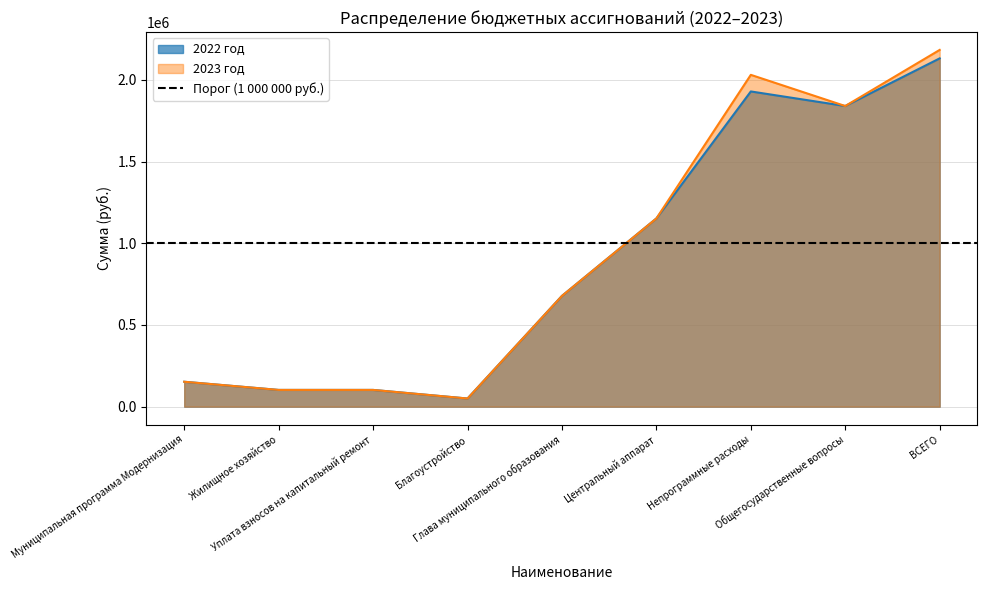

Reading left to right, list all the values displayed in this chart.

2022 год: Муниципальная программа Модернизация=152600	Жилищное хозяйство=102600	Уплата взносов на капитальный ремонт=102600	Благоустройство=50000	Глава муниципального образования=678000	Центральный аппарат=1152000	Непрограммные расходы=1929100	Общегосударственные вопросы=1840000	ВСЕГО=2131500
2023 год: Муниципальная программа Модернизация=152600	Жилищное хозяйство=102600	Уплата взносов на капитальный ремонт=102600	Благоустройство=50000	Глава муниципального образования=678000	Центральный аппарат=1152000	Непрограммные расходы=2030700	Общегосударственные вопросы=1840000	ВСЕГО=2183300